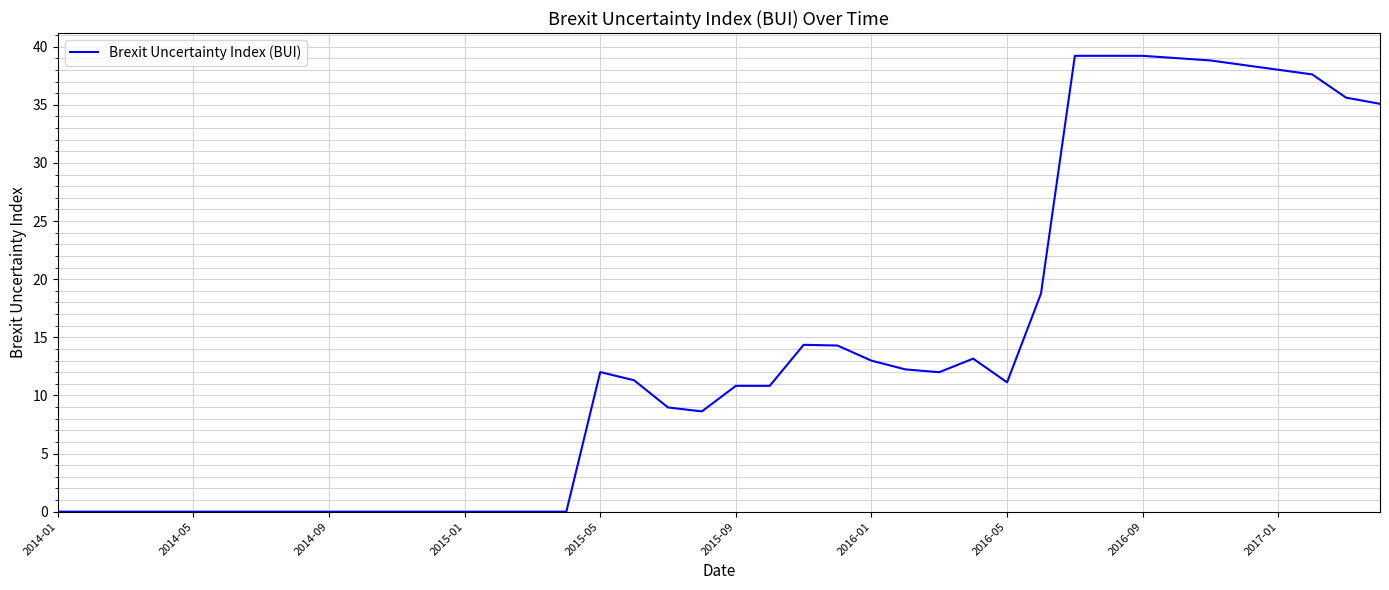

What is the difference between the maximum and minimum values?

39.2